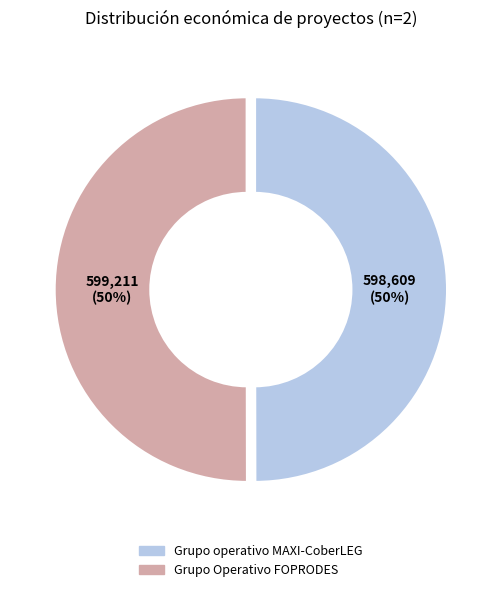

The Grupo Operativo FOPRODES slice represents 50% of the pie. True or false?

True